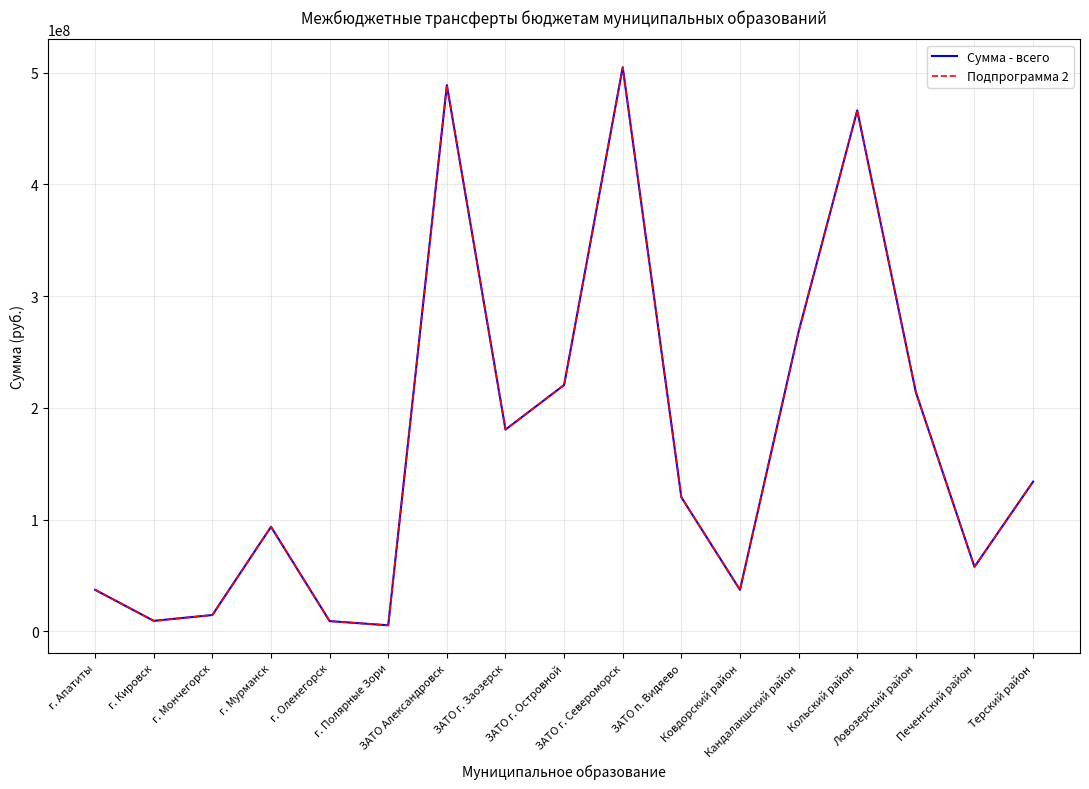

At how many categories does at least one series exceed 304308311?

3